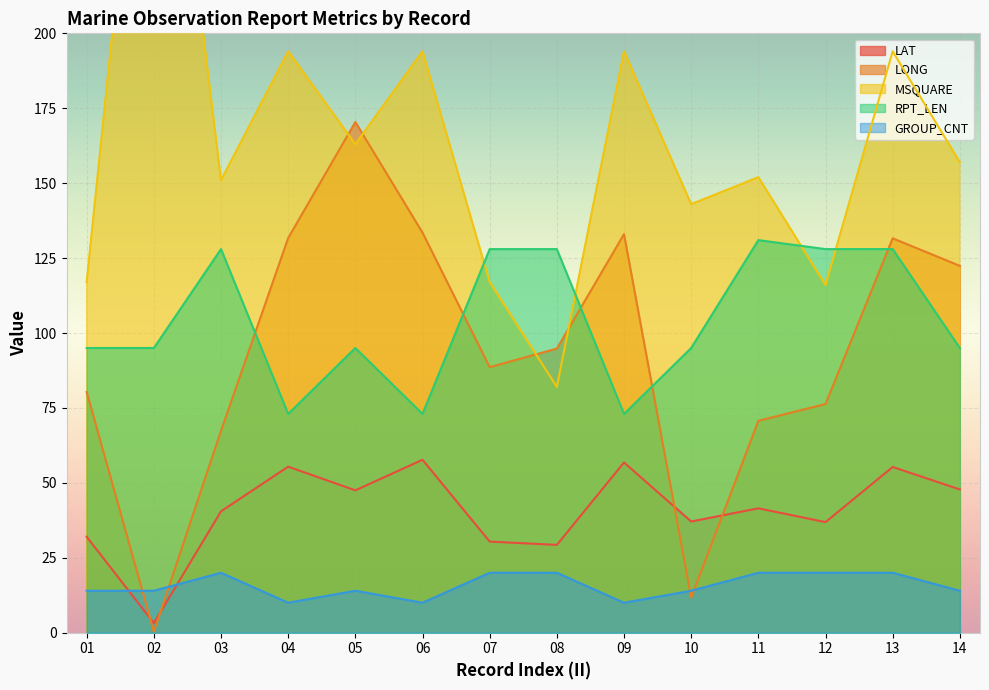

At which category does RPT_LEN reach its first local peak?

03